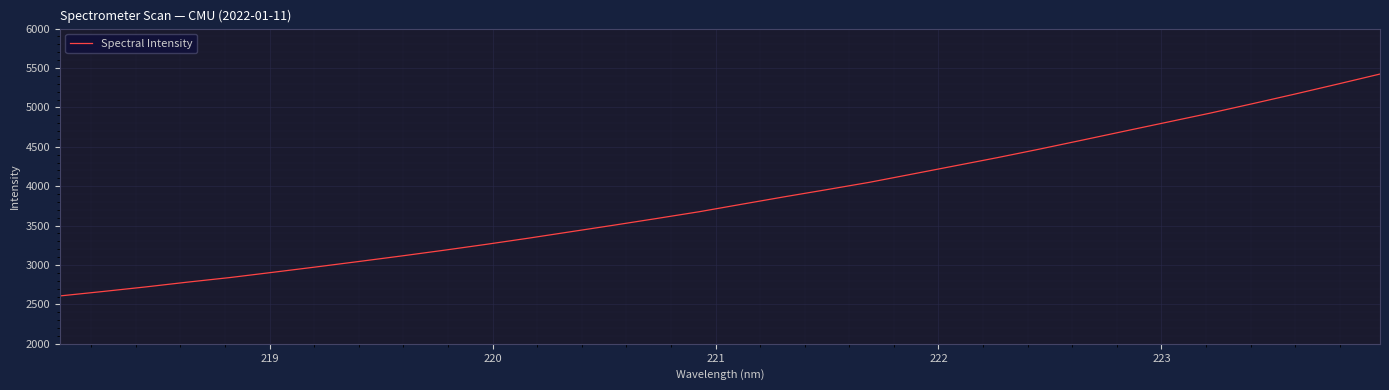

What is the difference between the maximum and minimum values?

2815.9